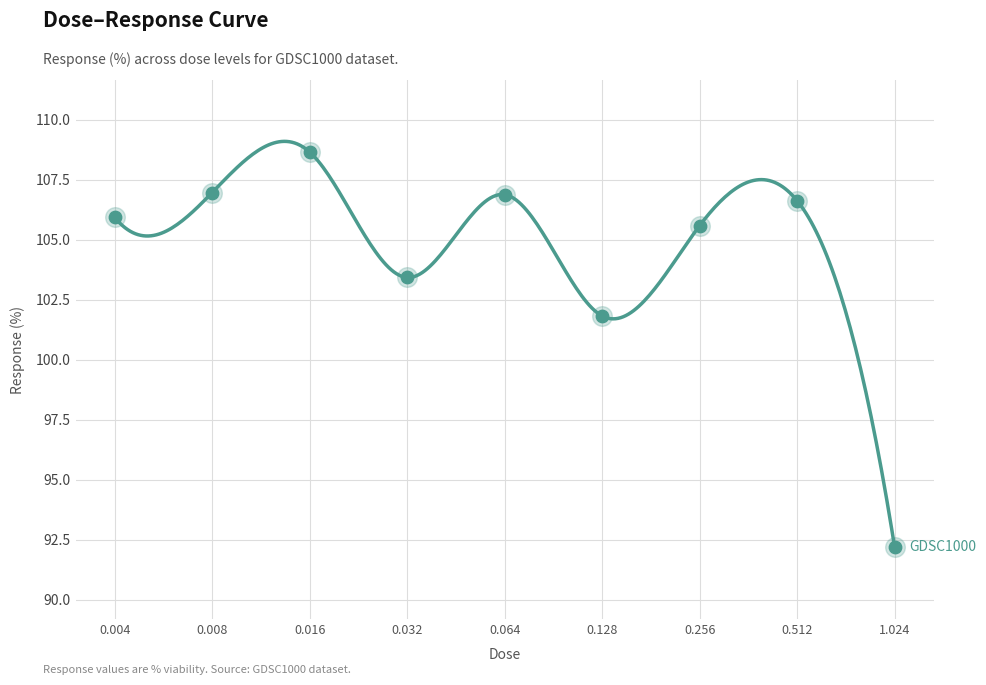

Between 0.016 and 0.256, which is larger?

0.016